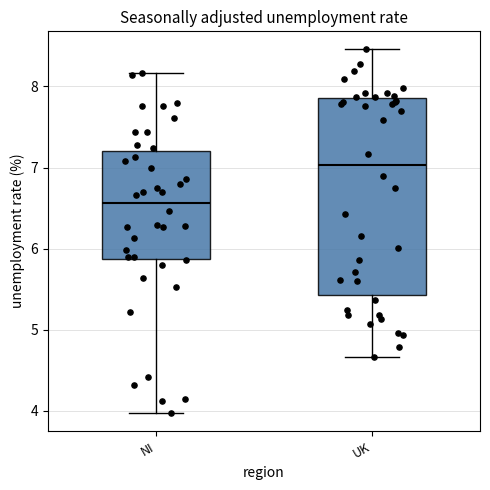

Comparing the boxes themselves (not the whiskers), which one is the tallest?

UK